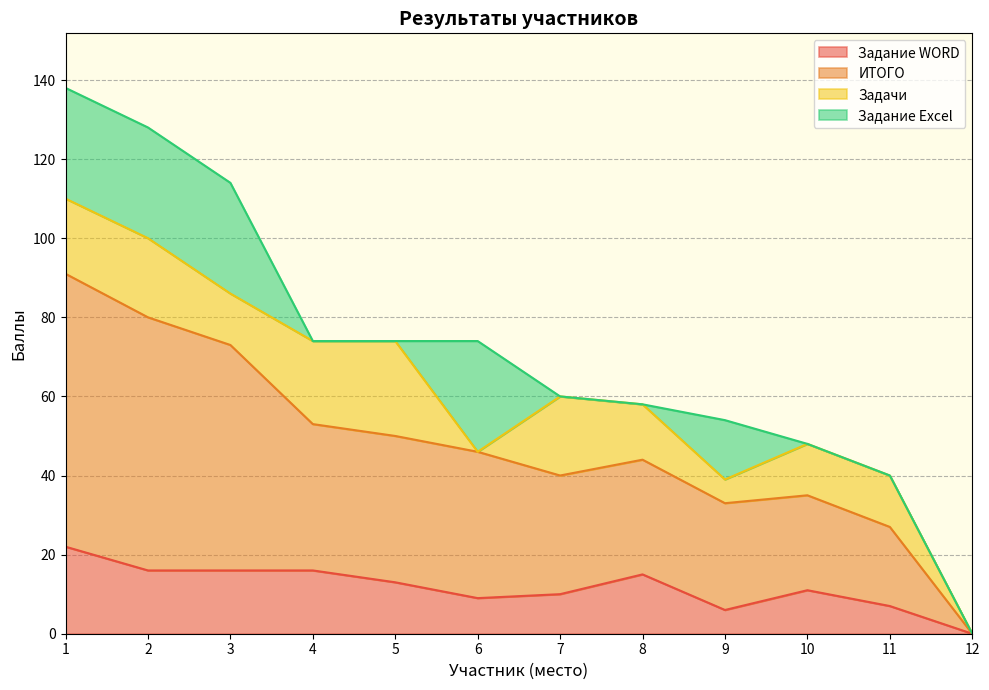

What is the total value across all series at 4?

74